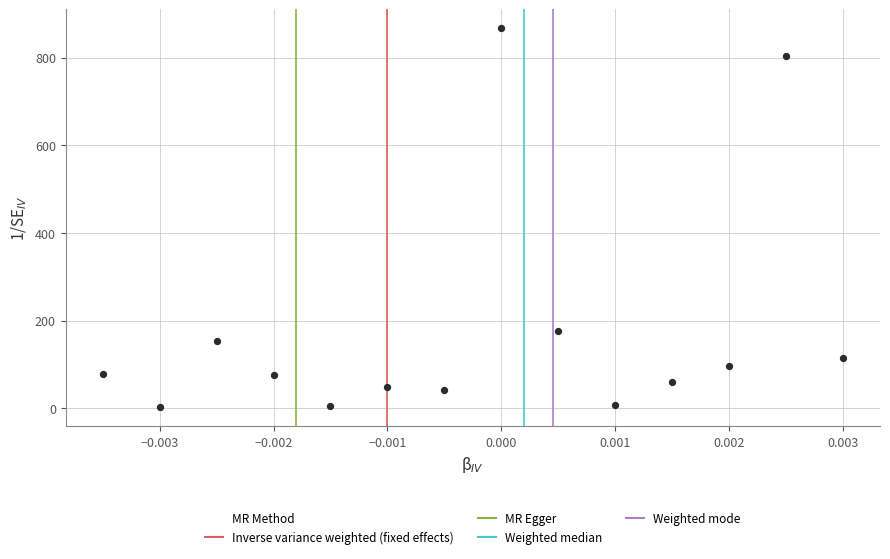

What is the range of Y values (max minus min)?

864.7